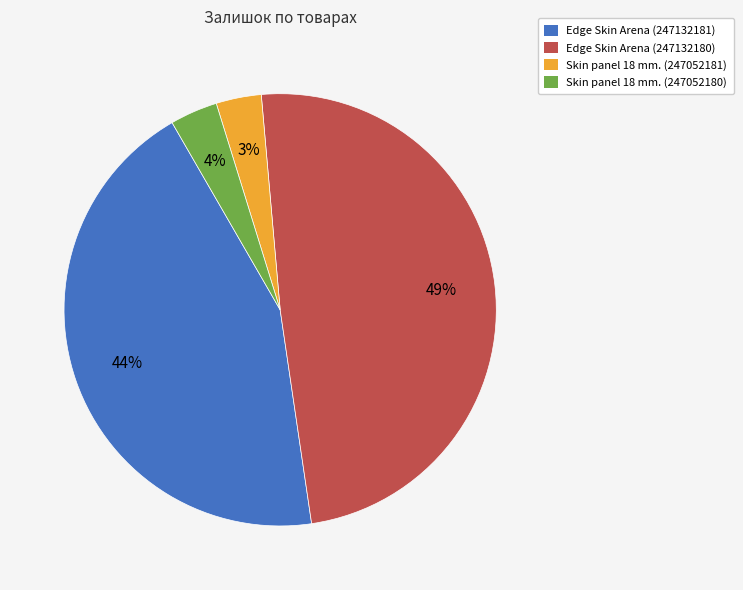

Which has a higher value, Edge Skin Arena (247132180) or Skin panel 18 mm. (247052180)?

Edge Skin Arena (247132180)